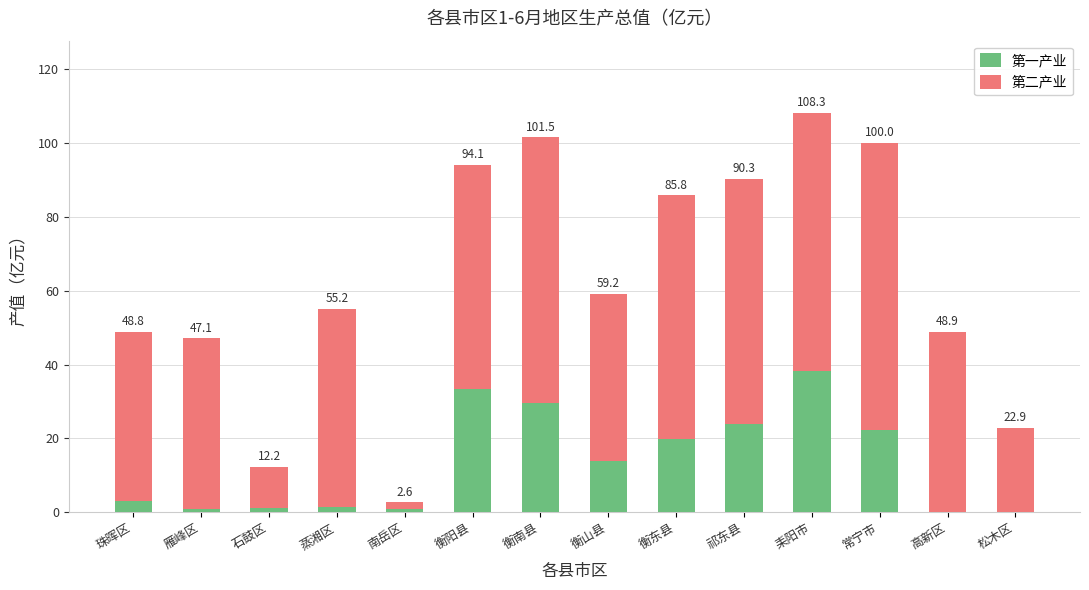

What is the difference between the second highest and second lowest values in the 第一产业 series?

33.3